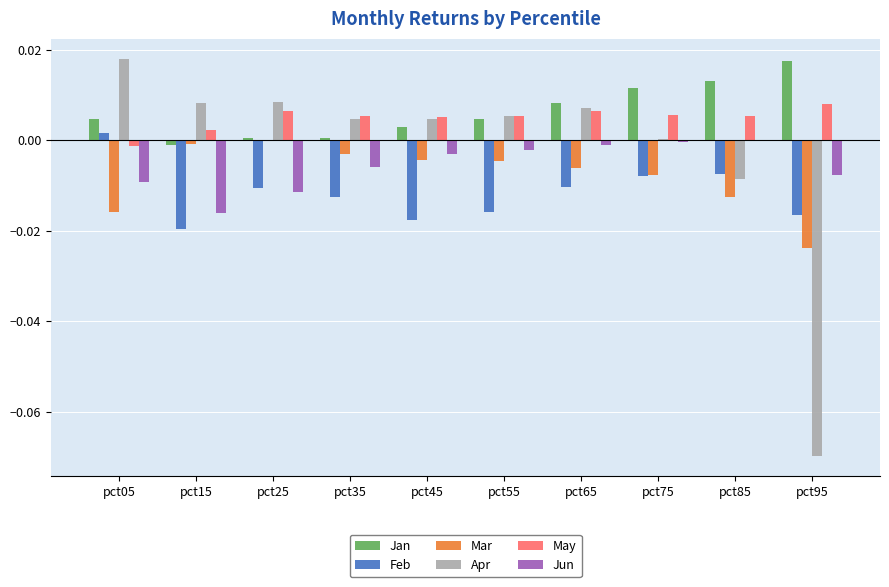

At which label does Feb reach its peak?

pct05